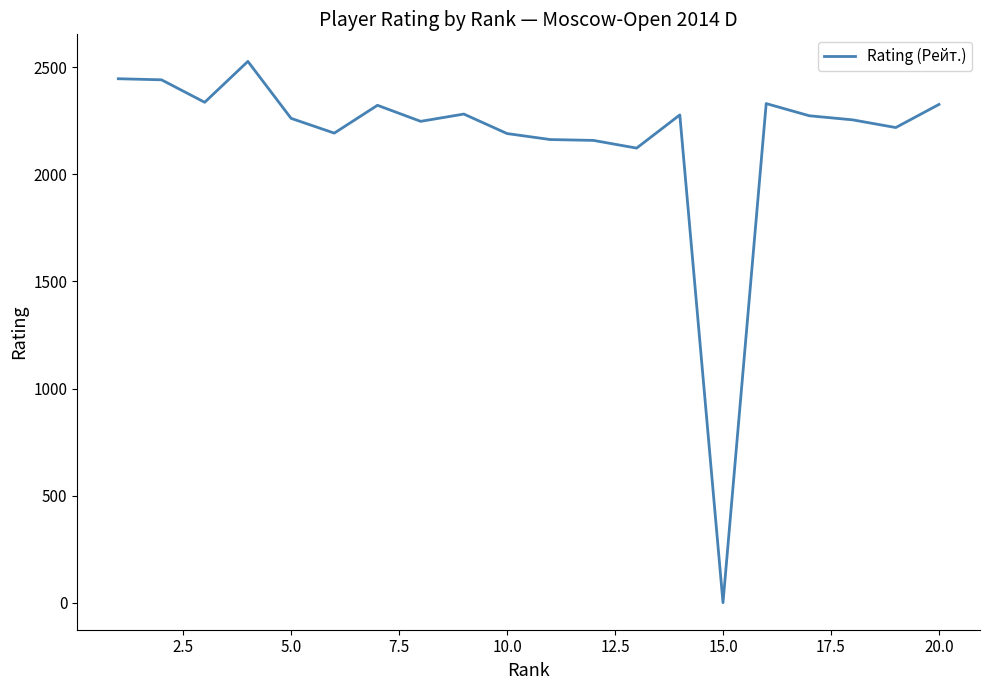

What is the difference between the second highest and minimum values?

2447